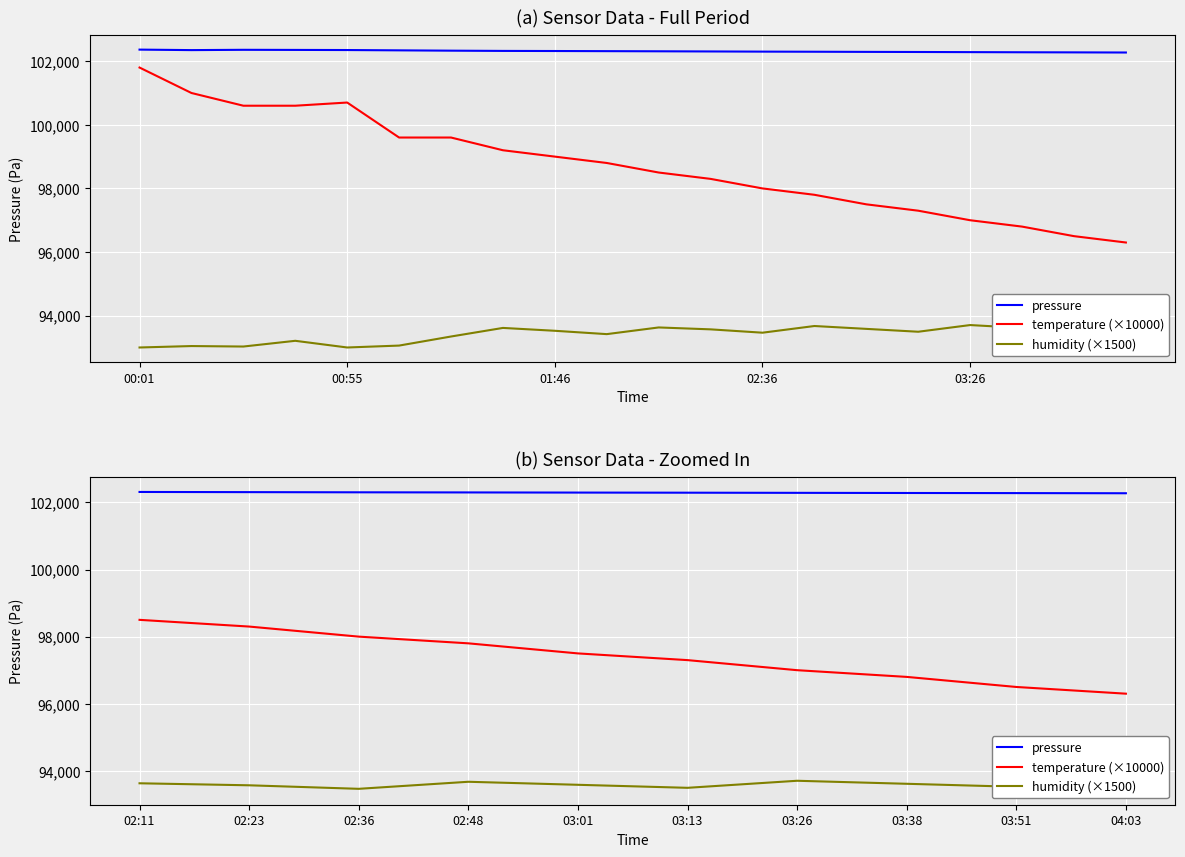

True or false: temperature (×10000) and humidity (×1500) cross at least once.

False